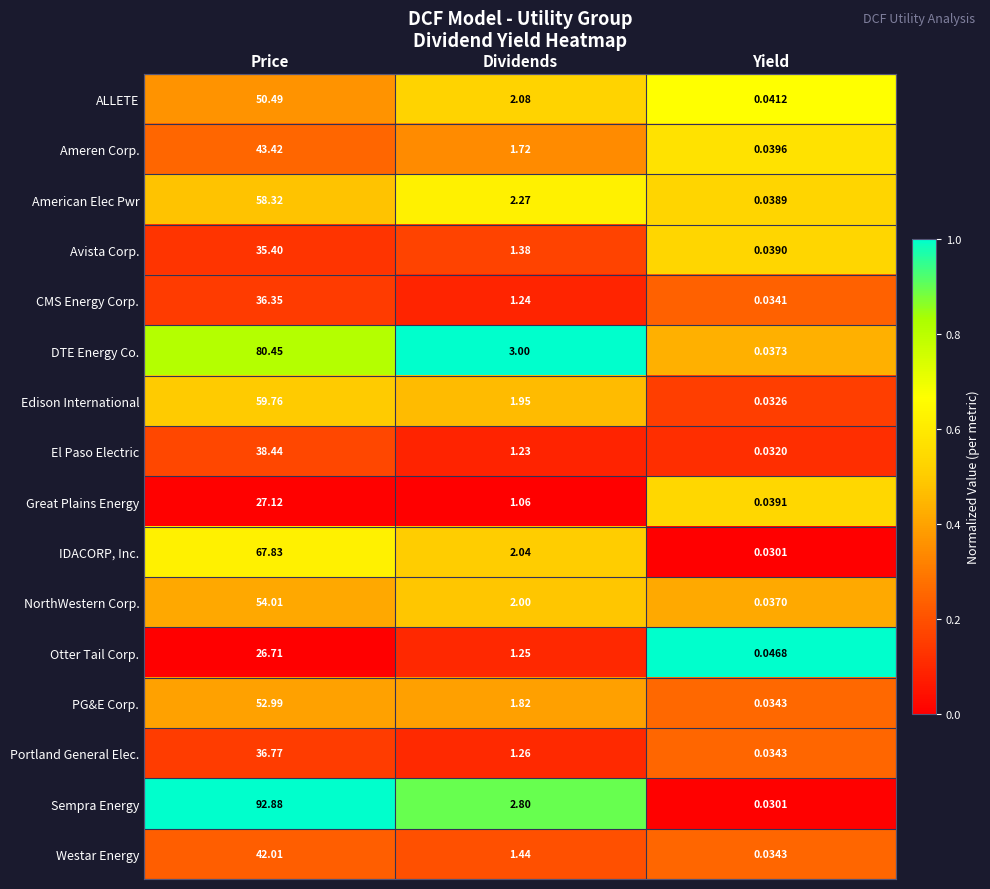

Count the number of data series in this chart.

16